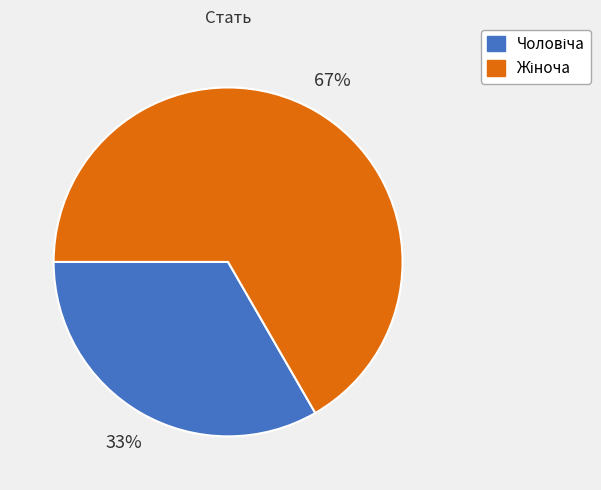

How many segments does this pie chart have?

2